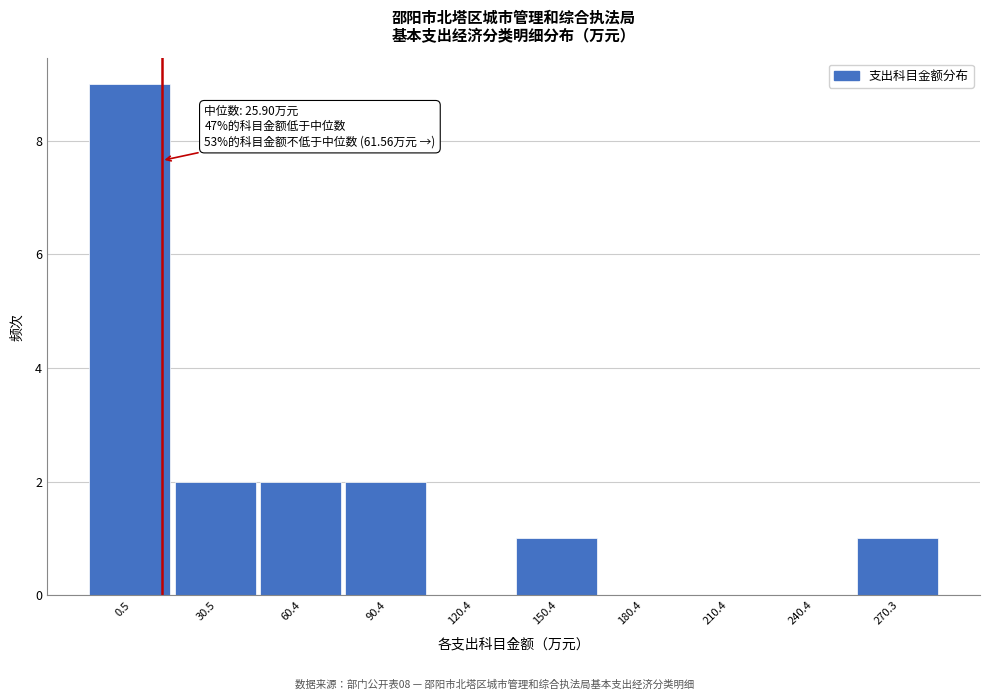

Reading right to left, transcribe all the data shown in this chart.

270.3=1	240.4=0	210.4=0	180.4=0	150.4=1	120.4=0	90.4=2	60.4=2	30.5=2	0.5=9